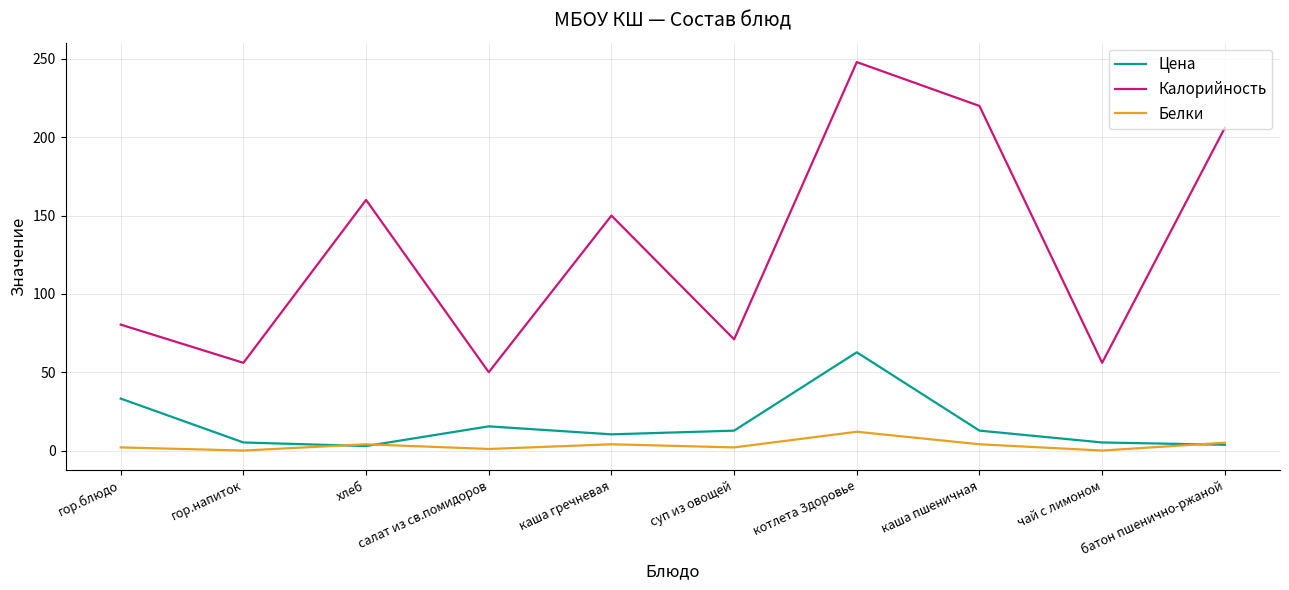

Does the chart have visible grid lines?

Yes